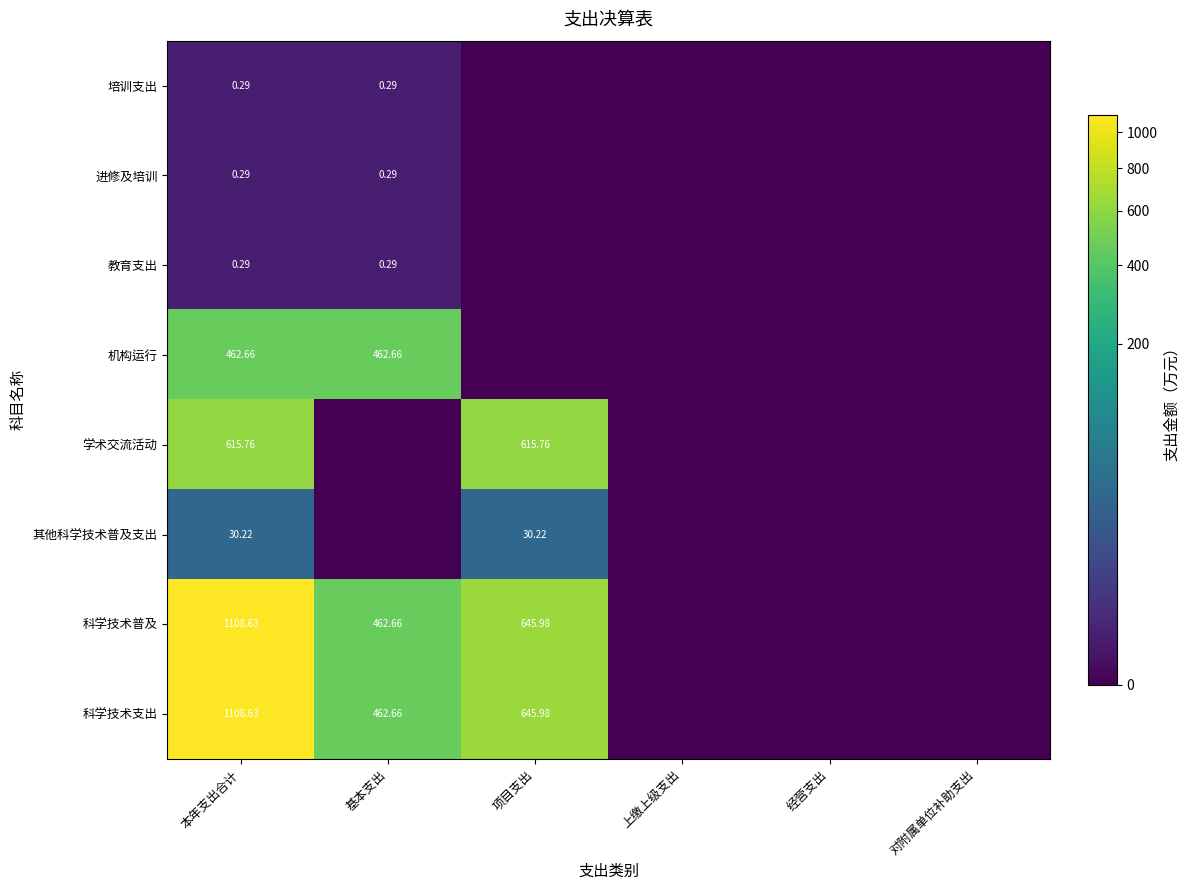

Is the value of 进修及培训 at 本年支出合计 greater than the value of 其他科学技术普及支出 at 本年支出合计?

No